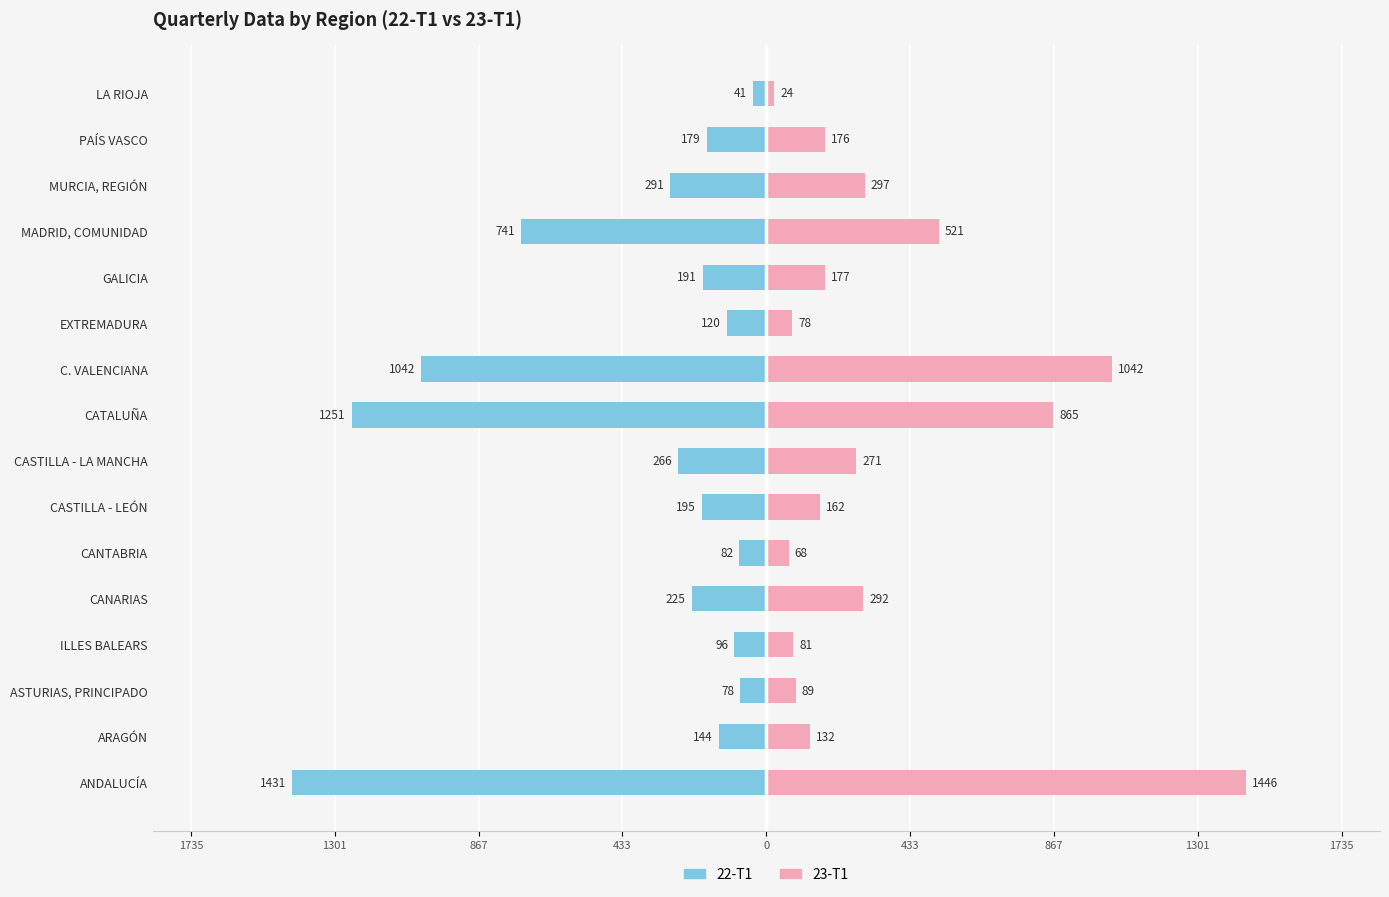

What is the sum of all 22-T1 values?

-6373